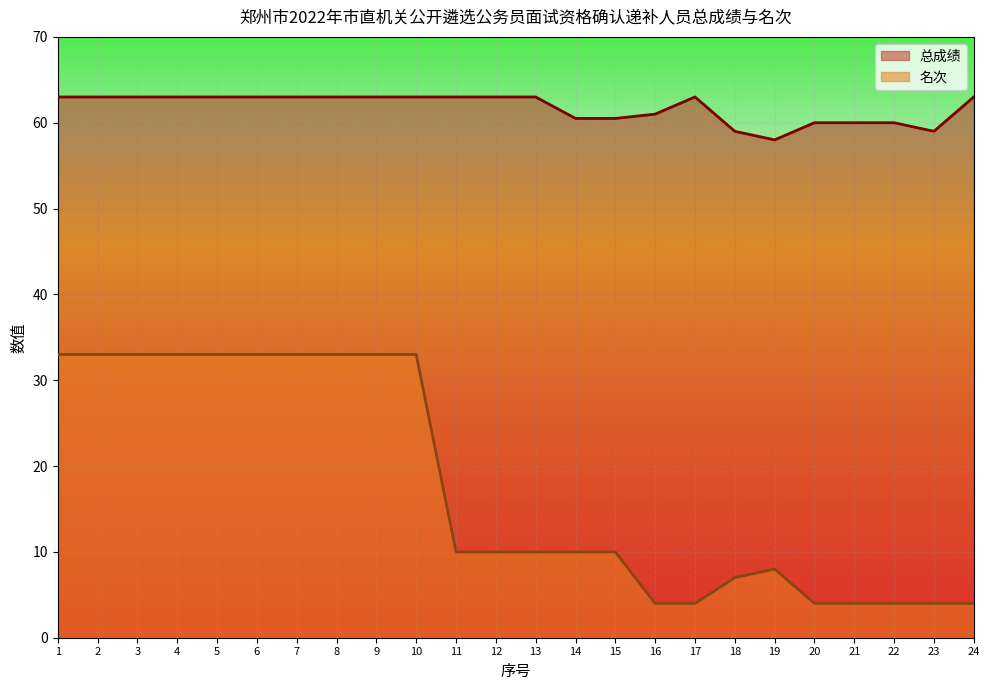

True or false: 总成绩 has more than 1 interior local peaks.

False